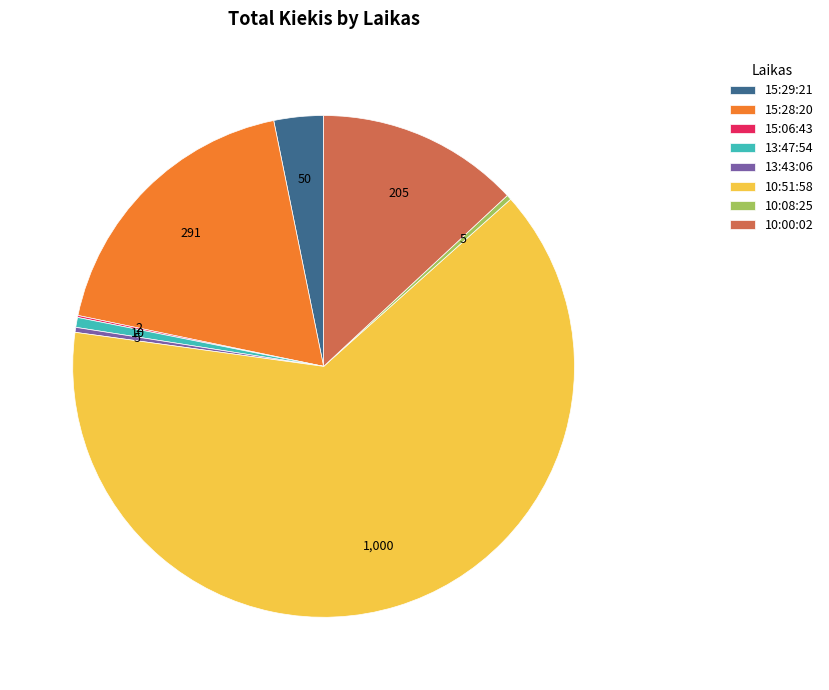

Does any single category account for the majority?

Yes